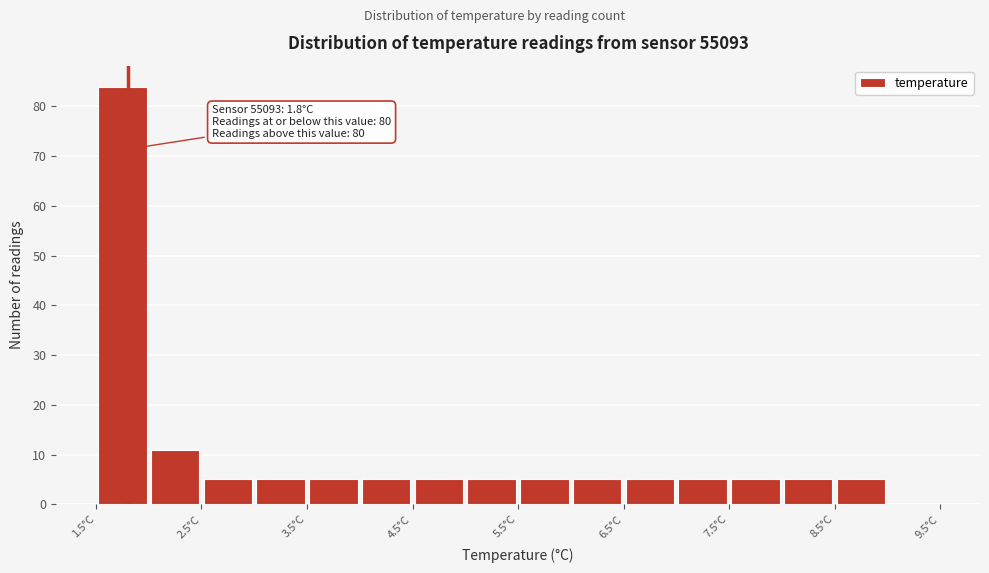

Over which range of the x-axis is the bar tallest?

1.5 to 2.0